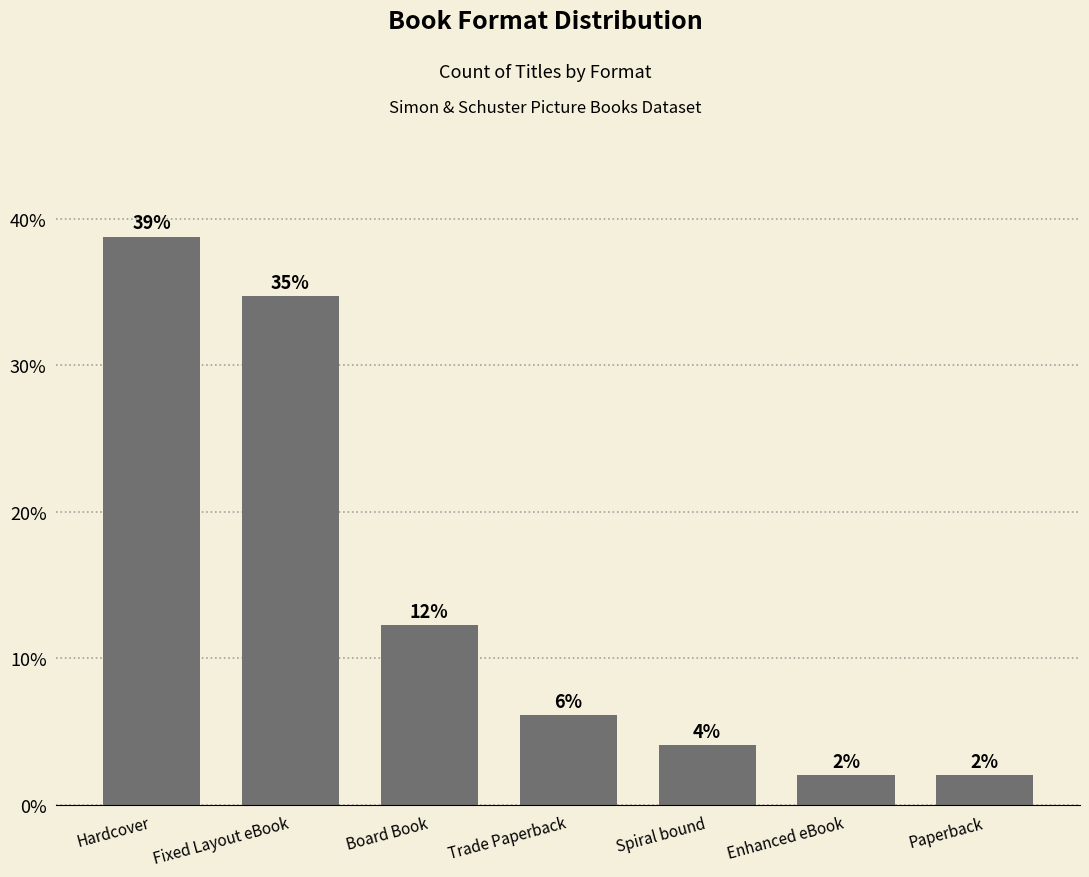

List the labels in order of value, smallest first.

Enhanced eBook, Paperback, Spiral bound, Trade Paperback, Board Book, Fixed Layout eBook, Hardcover